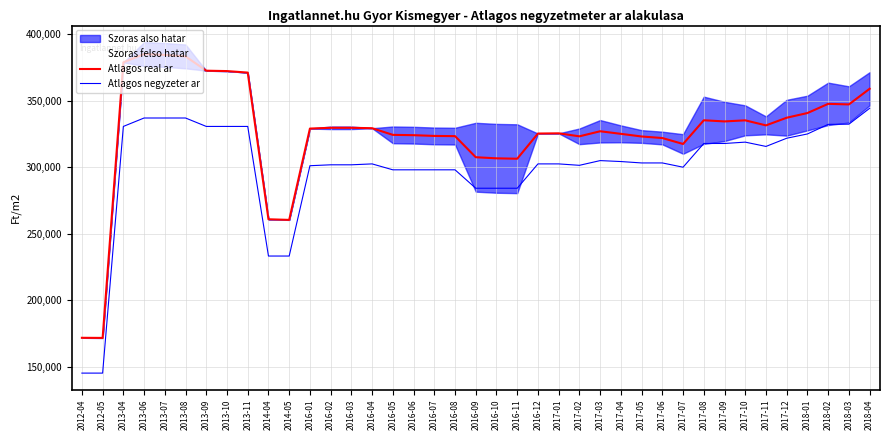

How many interior local valleys does the Atlagos negyzeter ar series have?

3